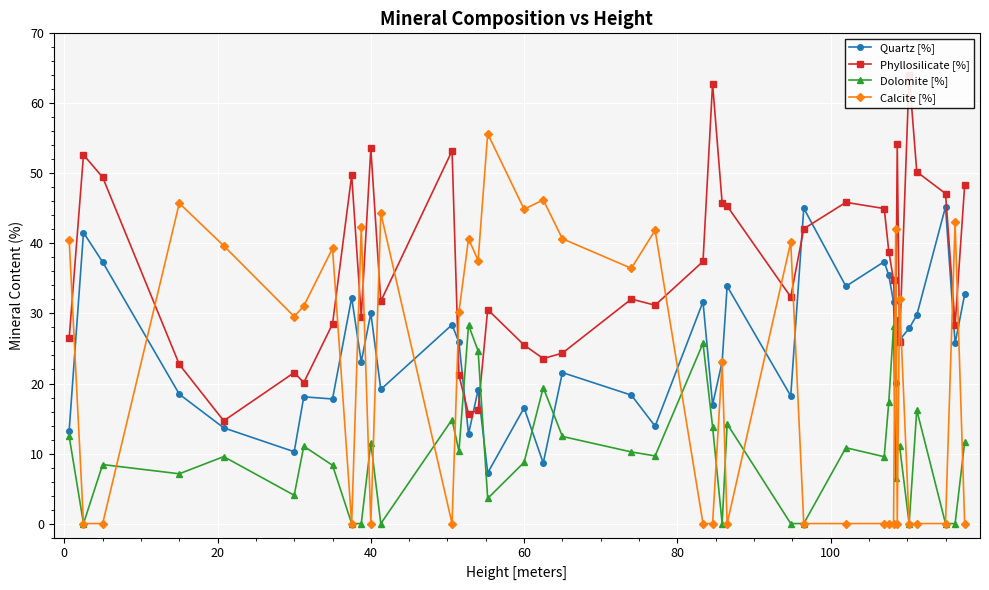

Reading left to right, extract all data points from this chart.

Quartz [%]: 13.3	41.6	37.3	18.5	13.7	10.3	18.1	17.8	32.3	23.1	30.0	19.2	28.4	25.9	12.8	19.1	7.2	16.5	8.7	21.6	18.3	13.9	31.7	17.0	23.1	33.9	18.2	45.0	33.9	37.4	35.4	31.6	20.1	29.0	26.2	27.9	29.8	45.2	25.7	32.7
Phyllosilicate [%]: 26.4	52.6	49.5	22.7	14.7	21.6	20.1	28.5	49.7	29.6	53.6	31.7	53.2	21.2	15.7	16.2	30.6	25.5	23.6	24.3	32.1	31.2	37.4	62.8	45.8	45.3	32.4	42.1	45.9	45.0	38.8	34.8	27.1	54.2	25.9	64.1	50.2	47.1	28.3	48.3
Dolomite [%]: 12.4	0.0	8.4	7.1	9.6	4.0	11.1	8.3	0.0	0.0	11.5	0.0	14.8	10.3	28.3	24.6	3.6	8.7	19.4	12.4	10.2	9.7	25.7	13.8	0.0	14.2	0.0	0.0	10.8	9.5	17.4	28.2	6.5	11.1	11.1	0.0	16.2	0.0	0.0	11.6
Calcite [%]: 40.5	0.0	0.0	45.7	39.7	29.6	31.1	39.3	0.0	42.3	0.0	44.3	0.0	30.2	40.7	37.6	55.7	44.9	46.2	40.7	36.4	41.9	0.0	0.0	23.0	0.0	40.2	0.0	0.0	0.0	0.0	0.0	42.1	0.0	32.1	0.0	0.0	0.0	43.0	0.0